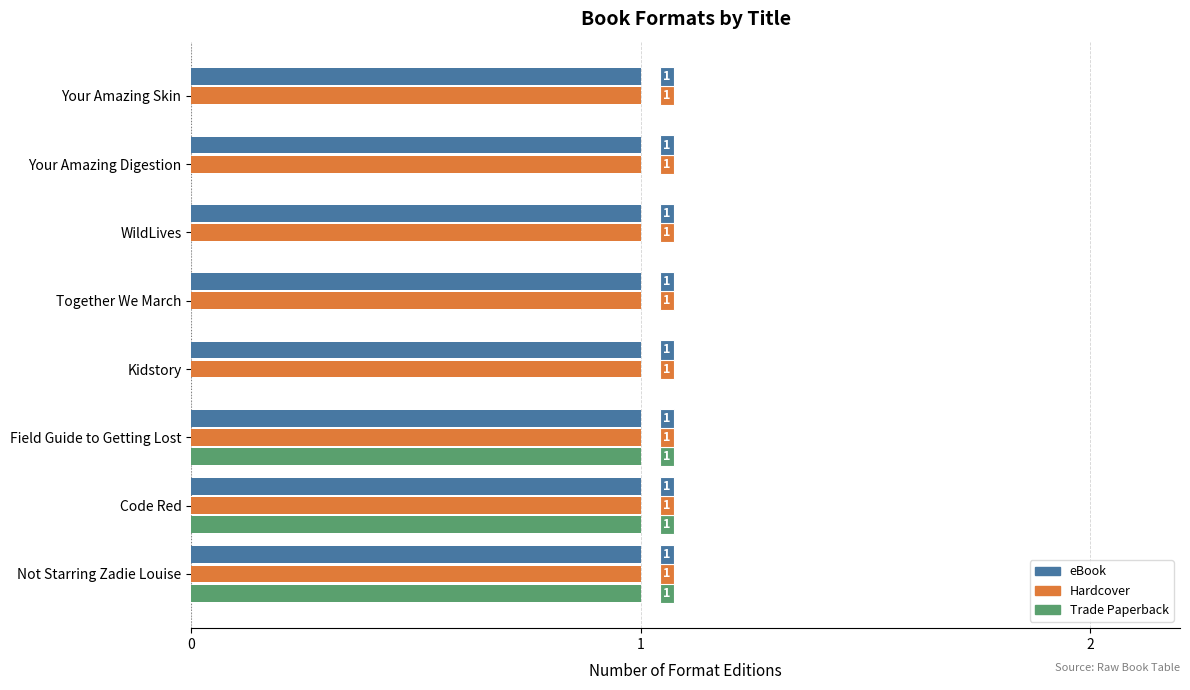

What is the sum of all Hardcover values?

8